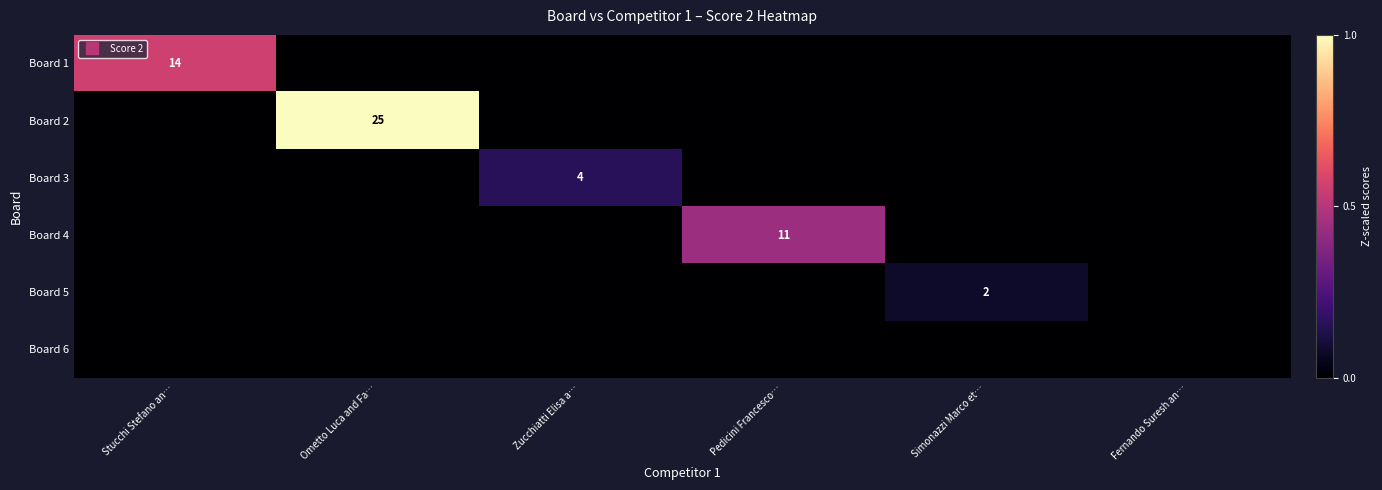

What is the difference between the highest and lowest values at Zucchiatti Elisa a…?

4